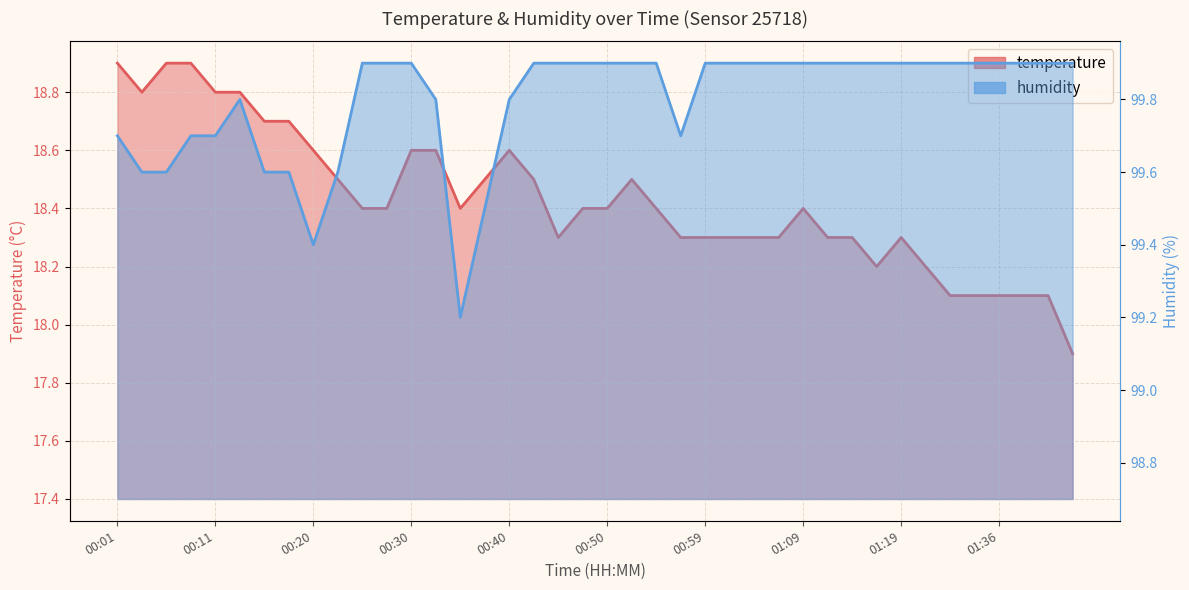

Reading left to right, what are all the values shown in this chart?

temperature: 18.9	18.8	18.9	18.9	18.8	18.8	18.7	18.7	18.6	18.5	18.4	18.4	18.6	18.6	18.4	18.5	18.6	18.5	18.3	18.4	18.4	18.5	18.4	18.3	18.3	18.3	18.3	18.3	18.4	18.3	18.3	18.2	18.3	18.2	18.1	18.1	18.1	18.1	18.1	17.9
humidity: 99.7	99.6	99.6	99.7	99.7	99.8	99.6	99.6	99.4	99.6	99.9	99.9	99.9	99.8	99.2	99.5	99.8	99.9	99.9	99.9	99.9	99.9	99.9	99.7	99.9	99.9	99.9	99.9	99.9	99.9	99.9	99.9	99.9	99.9	99.9	99.9	99.9	99.9	99.9	99.9